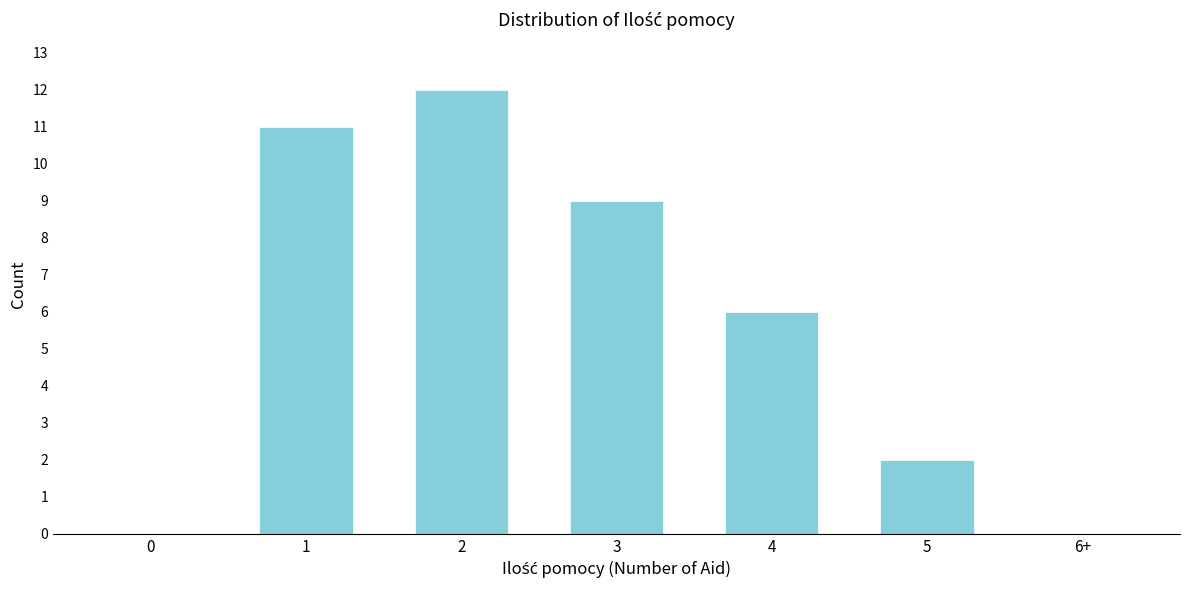

Reading left to right, transcribe all the data shown in this chart.

0=0	1=11	2=12	3=9	4=6	5=2	6+=0